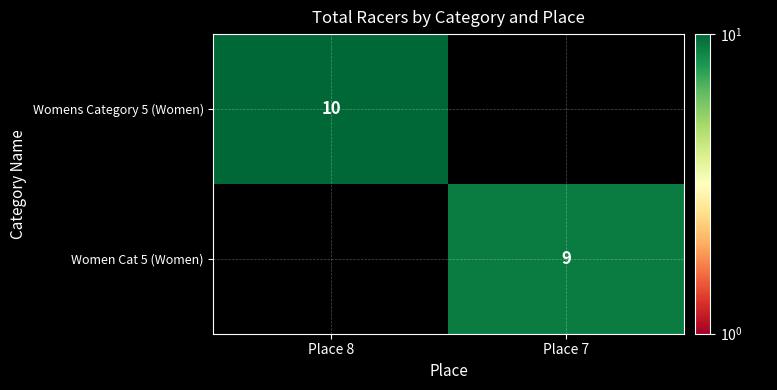

The value of Women Cat 5 (Women) at Place 7 is 2. True or false?

False